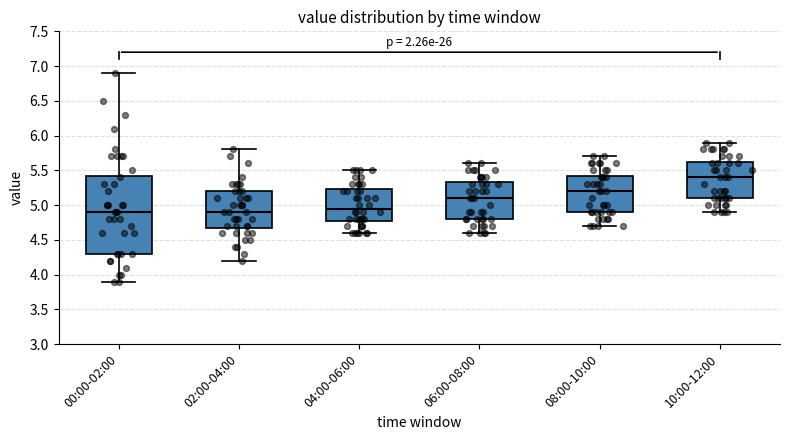

Where does the upper whisker of the box for 10:00-12:00 end on the y-axis? The values are not printed on the chart, so give them approximately, as read against the axis.

5.90